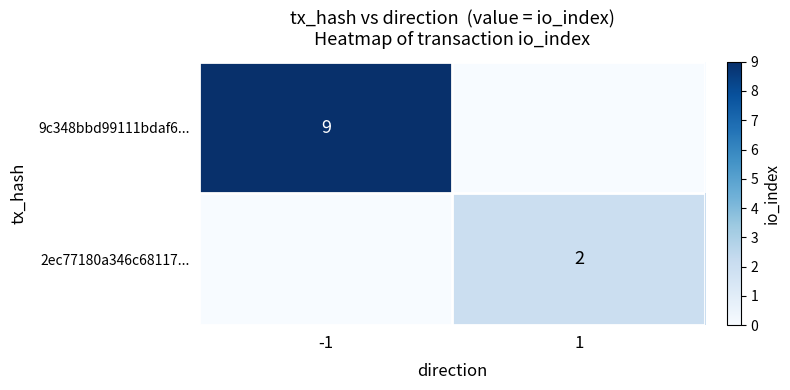

True or false: 9c348bbd99111bdaf6... has a value of 9 at -1.

True